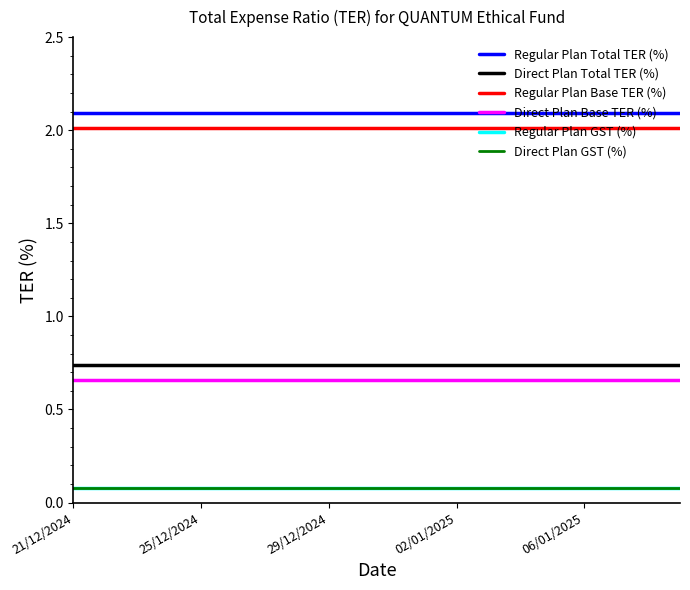

What is the average value of the Direct Plan Total TER (%) series?

0.7